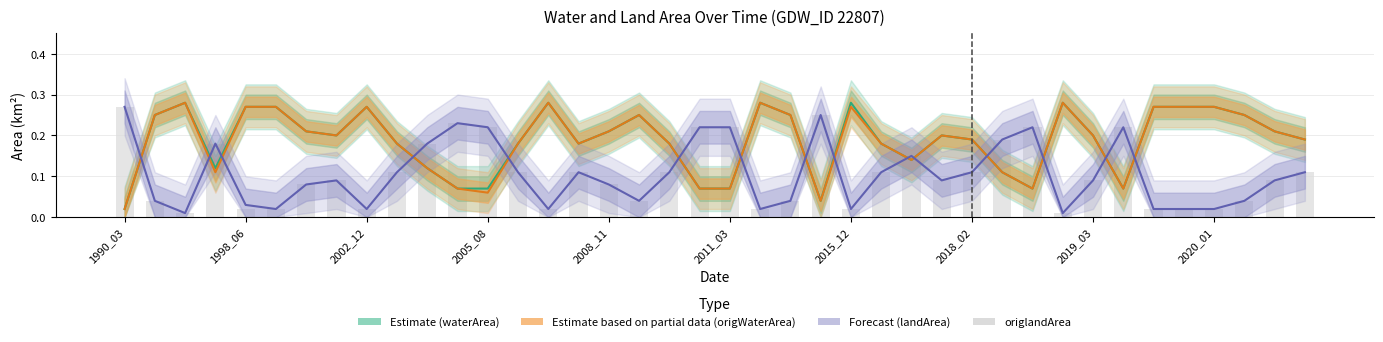

The landArea (Forecast) series shows 0.1 at 2018_02. True or false?

True